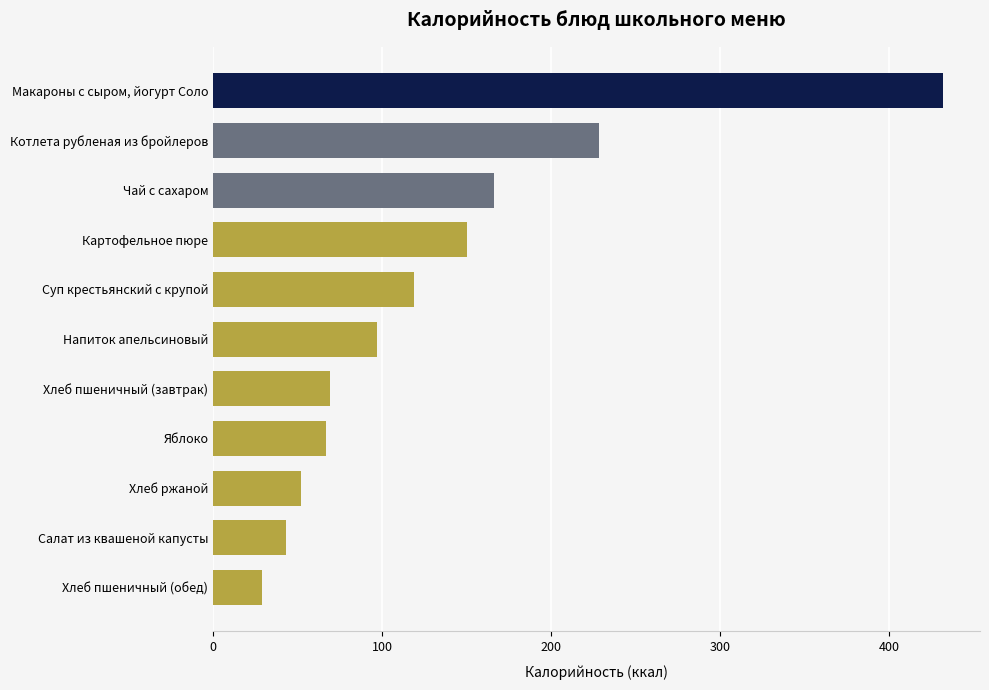

At which label is the value closest to 230?

Котлета рубленая из бройлеров